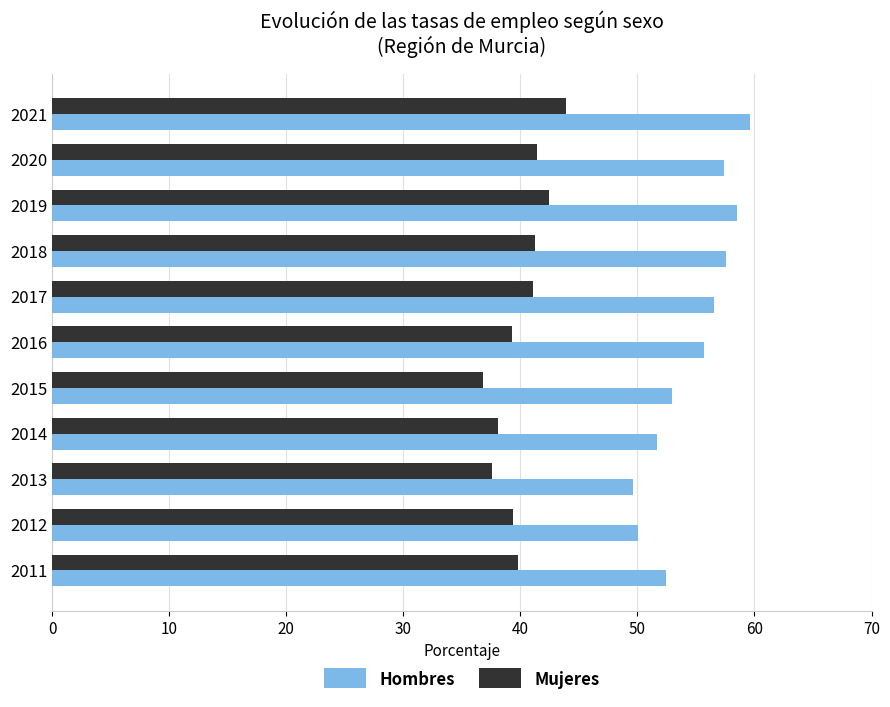

What is the difference between the highest and lowest values at 2020?

16.0